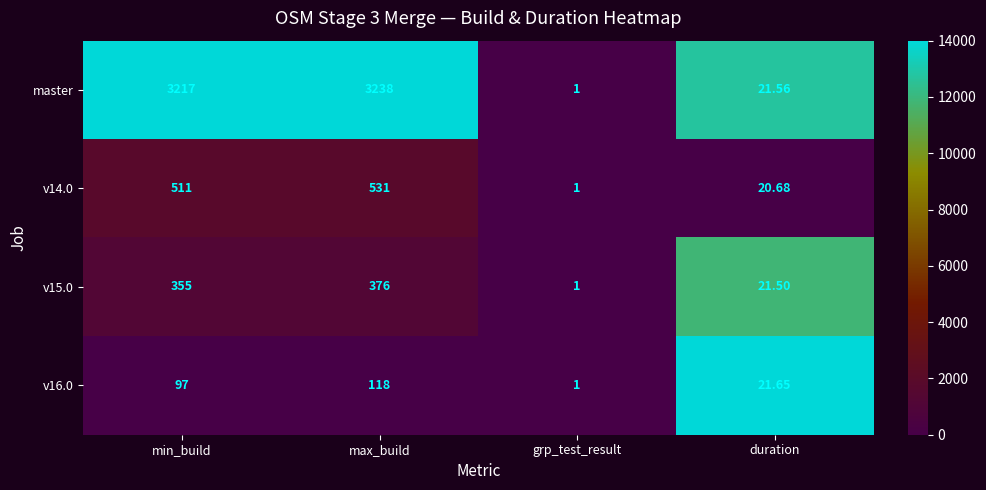

What is the difference between the highest and lowest values at duration?

1.0